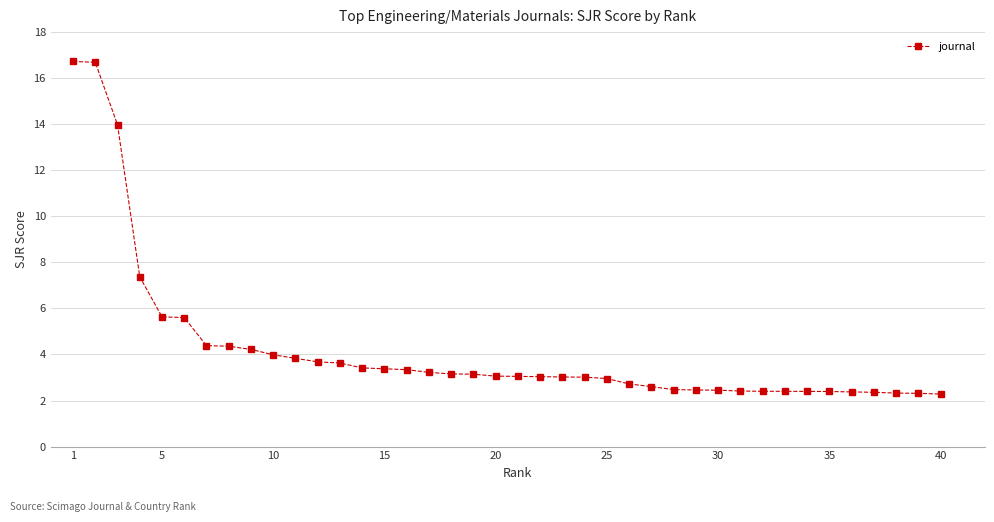

What is the minimum value shown in the chart?

2.3